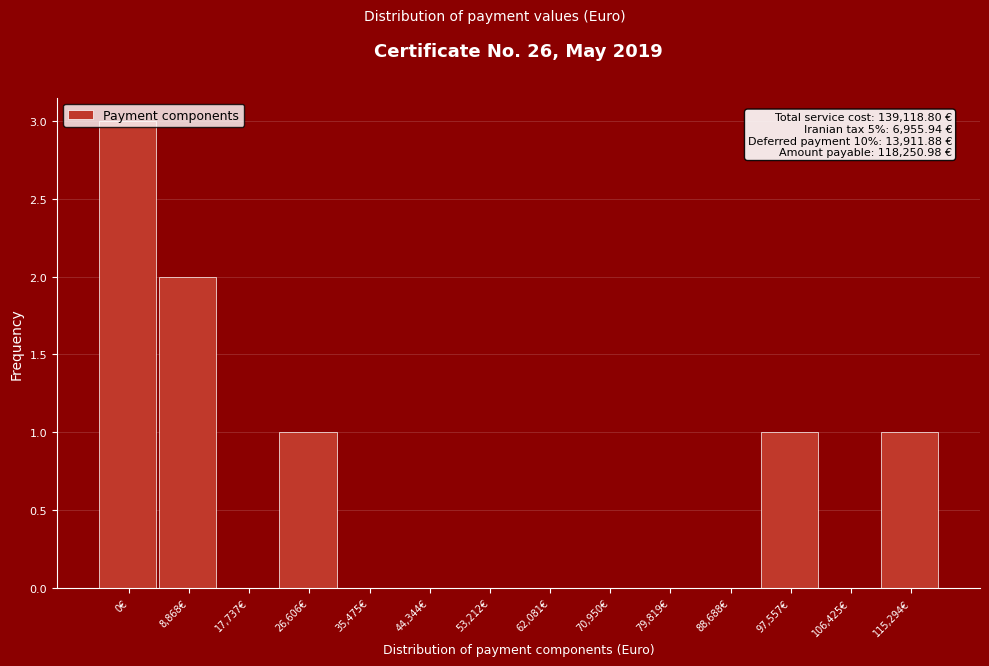

Which has a higher value, 44,344€ or 0€?

0€